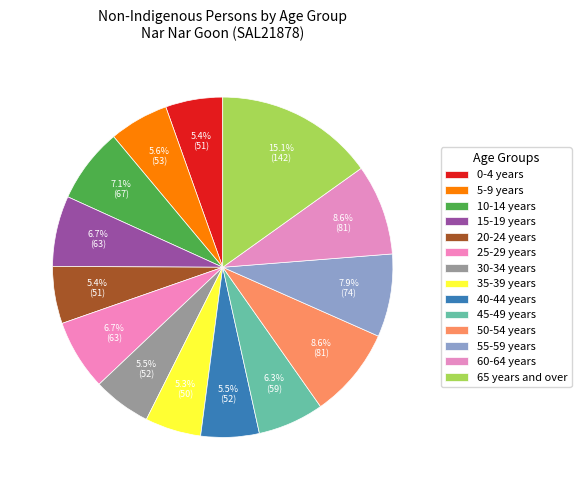

Count the number of slices in the pie.

14